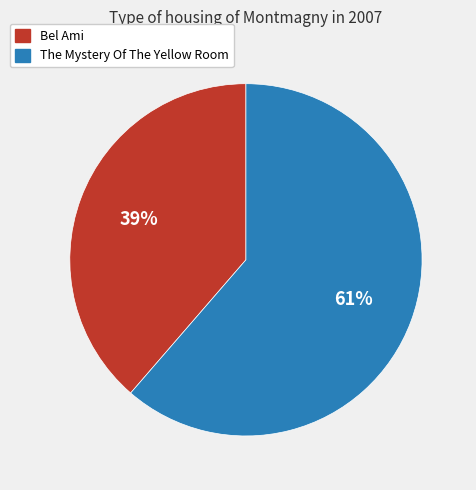

Is it true that Bel Ami is 39% of the pie?

True